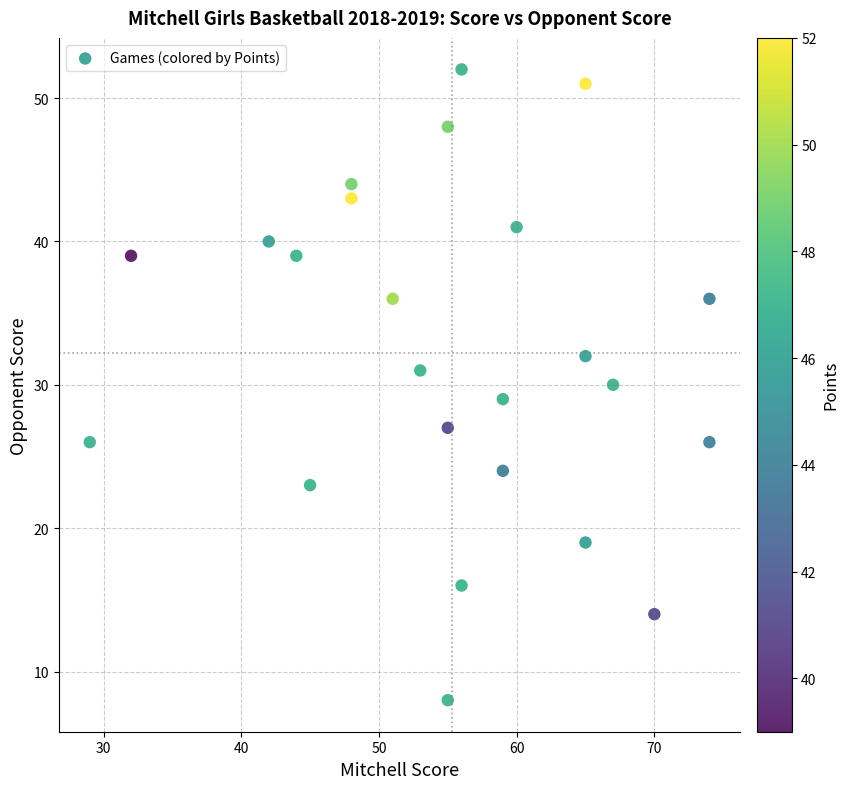

What is the range of Y values (max minus min)?

44